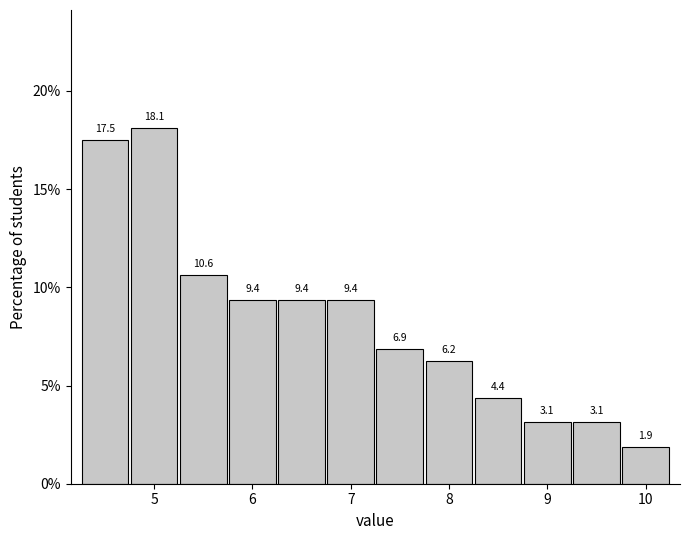

What is the height of the bar covering 8.75 to 9.25 on the x-axis? The bar edges are not printed on the chart, so give them approximately, as read against the axis.

3.1